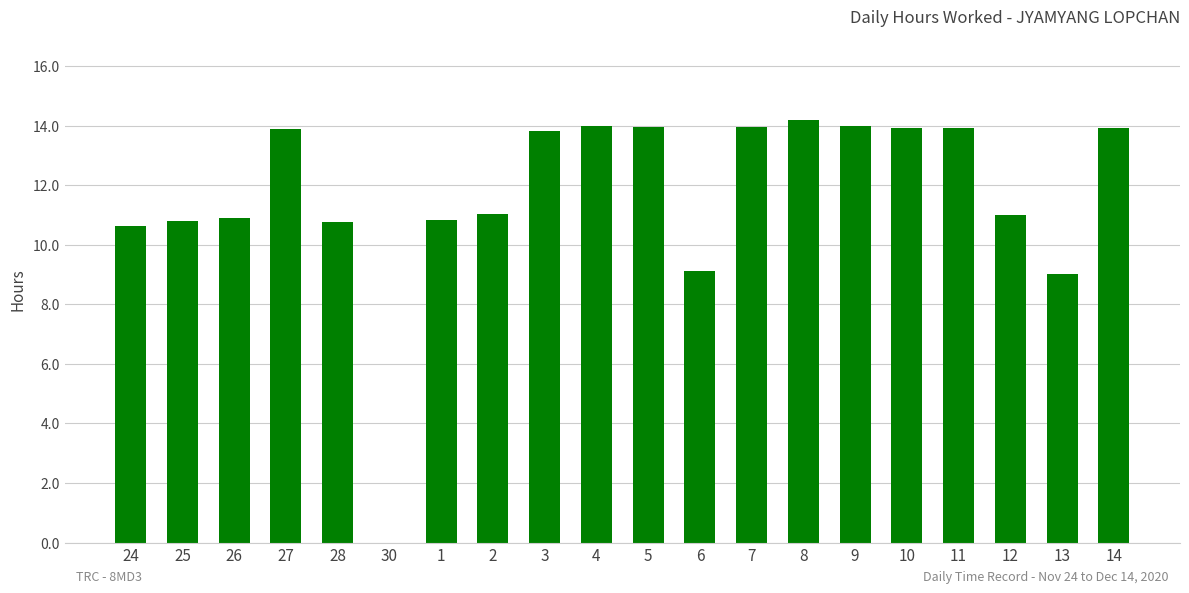

Which has a higher value, 14 or 24?

14